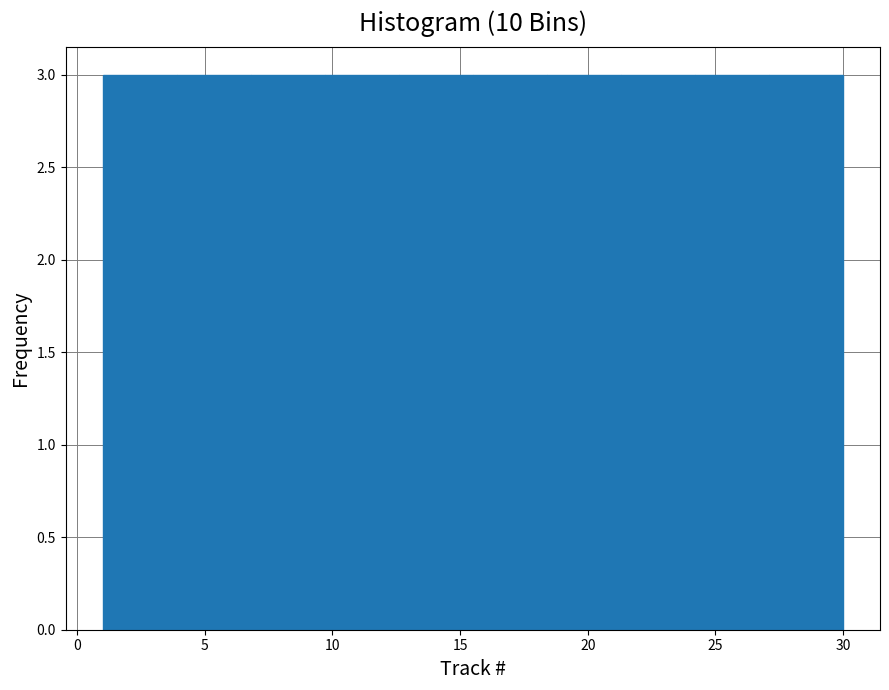

Reading left to right, transcribe this chart: for each bar, give the range it covers on the x-axis and its height. Neither the bar edges nor the heights are printed on the chart, so give them approximately, as read against the axes.

1.0 to 3.9: 3
3.9 to 6.8: 3
6.8 to 9.7: 3
9.7 to 12.6: 3
12.6 to 15.5: 3
15.5 to 18.4: 3
18.4 to 21.3: 3
21.3 to 24.2: 3
24.2 to 27.1: 3
27.1 to 30.0: 3